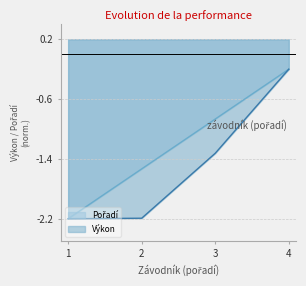

At which category is the sum across all series the highest?

4